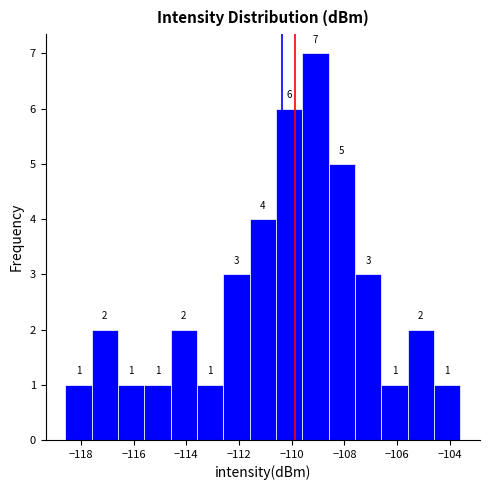

Reading left to right, transcribe this chart: for each bar, give the range it covers on the x-axis and its height. The bar edges are not printed on the chart, so give them approximately, as read against the axis.

-118.6 to -117.6: 1
-117.6 to -116.6: 2
-116.6 to -115.6: 1
-115.6 to -114.6: 1
-114.6 to -113.6: 2
-113.6 to -112.6: 1
-112.6 to -111.6: 3
-111.6 to -110.6: 4
-110.6 to -109.6: 6
-109.6 to -108.6: 7
-108.6 to -107.6: 5
-107.6 to -106.6: 3
-106.6 to -105.6: 1
-105.6 to -104.6: 2
-104.6 to -103.6: 1